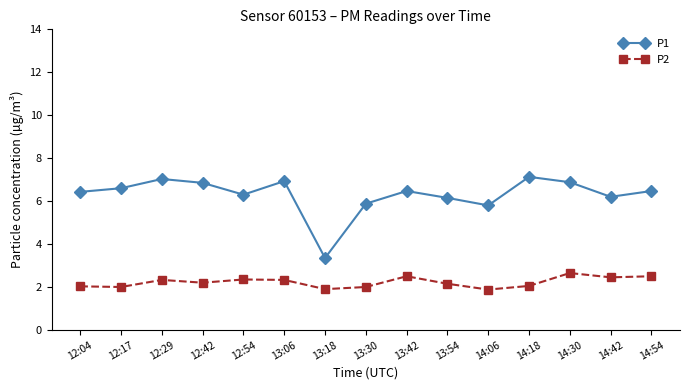

How many lines are shown in the chart?

2